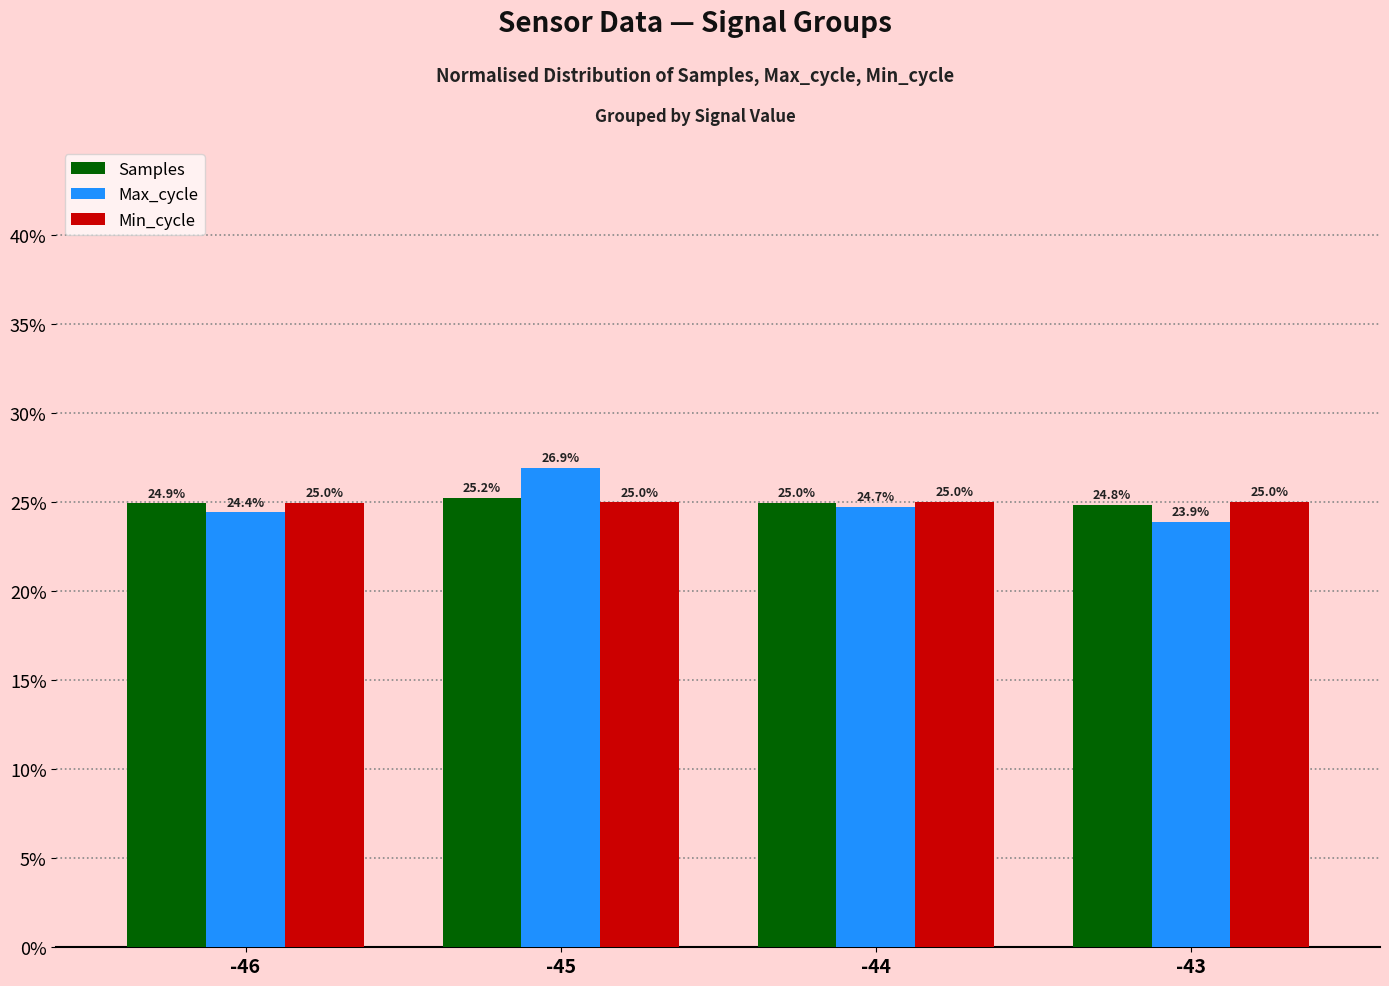

The Samples series shows 16.8 at -46. True or false?

False